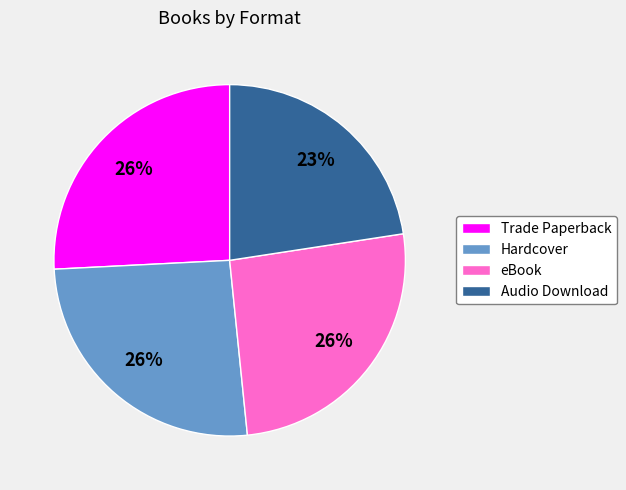

What is the smallest slice in the pie chart?

Audio Download